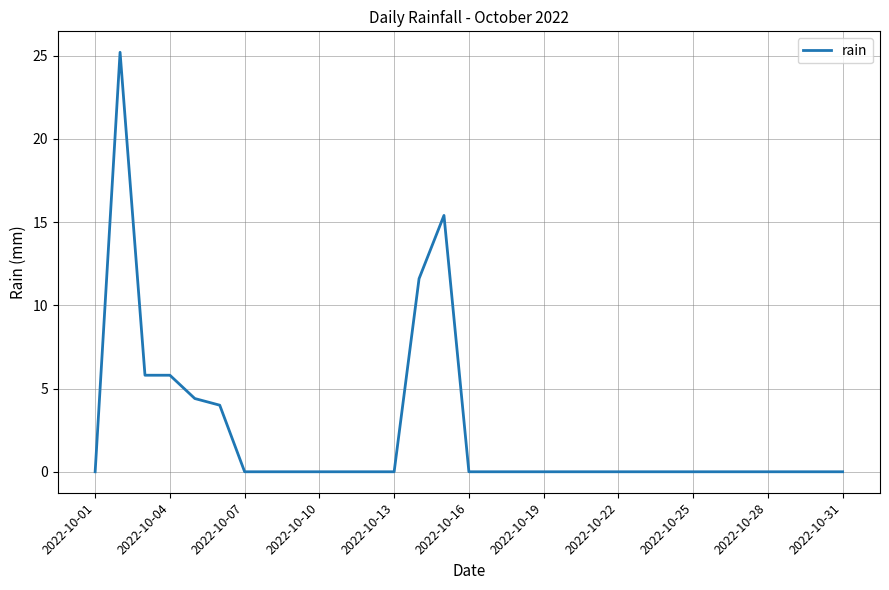

What is the maximum value shown in the chart?

25.2